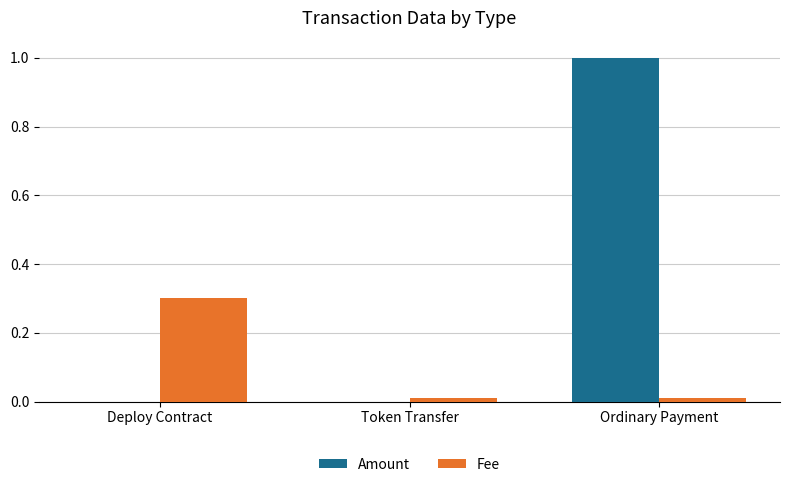

What is the sum of all Fee values?

0.3